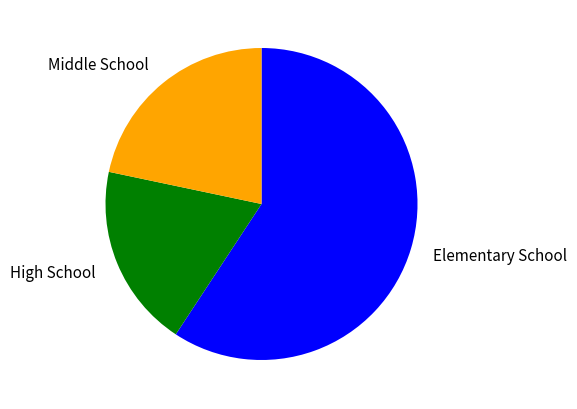

Is the sum of Middle School and Elementary School greater than half?

Yes